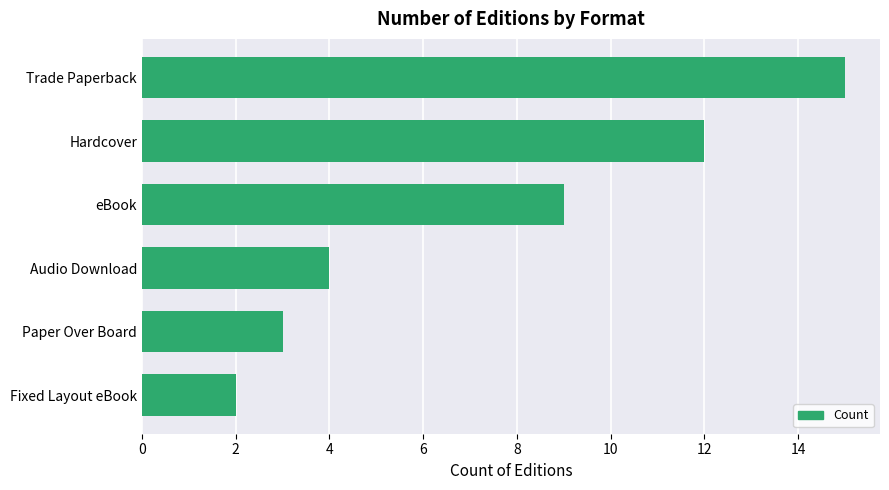

List the labels in order of value, smallest first.

Fixed Layout eBook, Paper Over Board, Audio Download, eBook, Hardcover, Trade Paperback